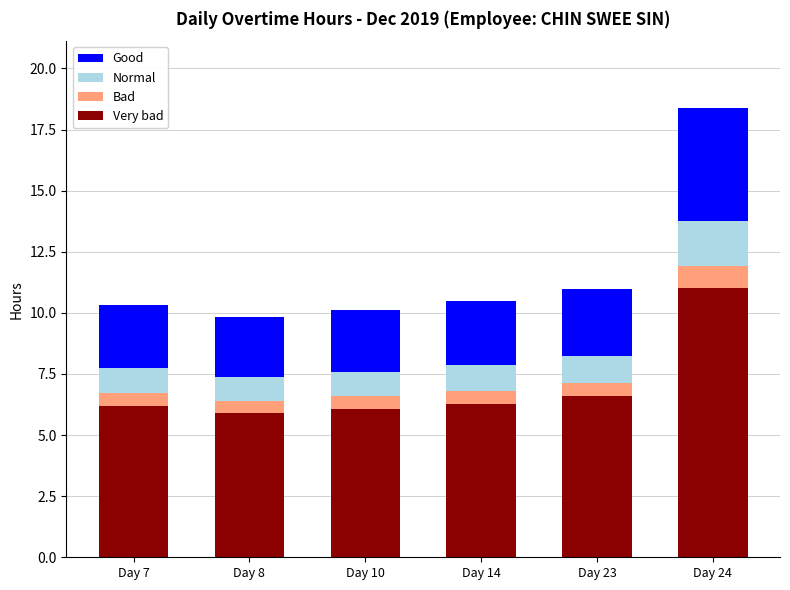

The value of Very bad at Day 24 is 11.0. True or false?

True